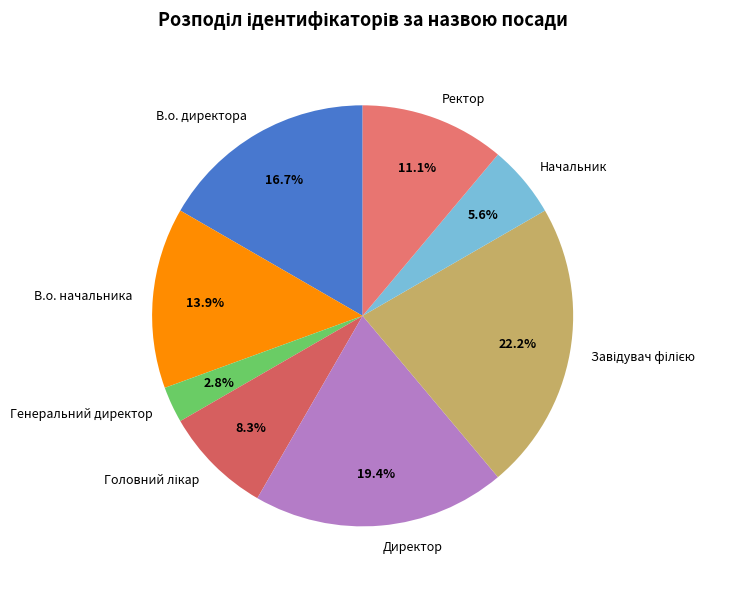

The Директор slice represents 27% of the pie. True or false?

False